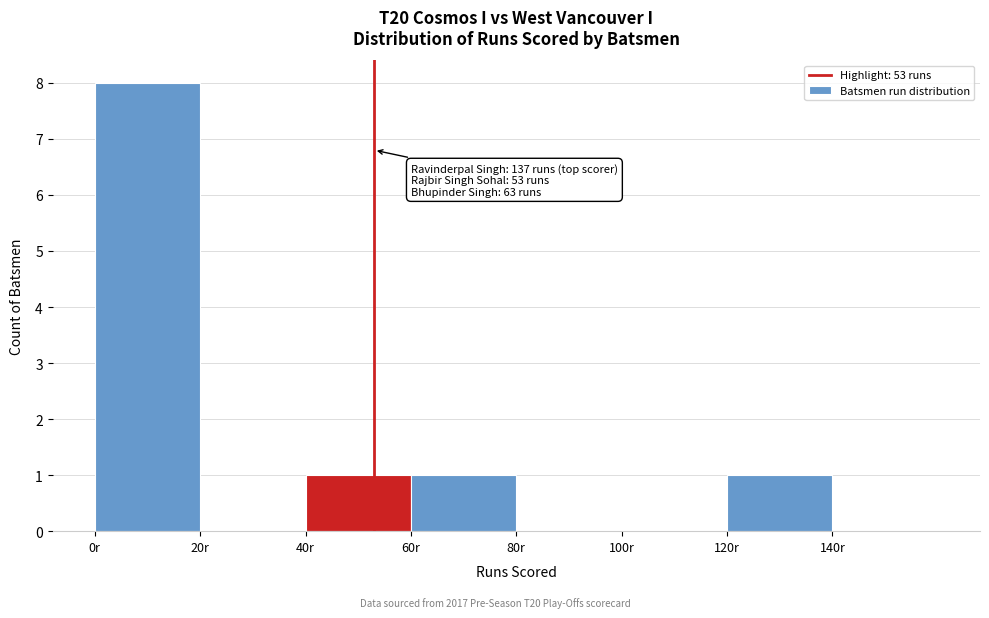

Which range on the x-axis has the tallest bar?

0 to 20